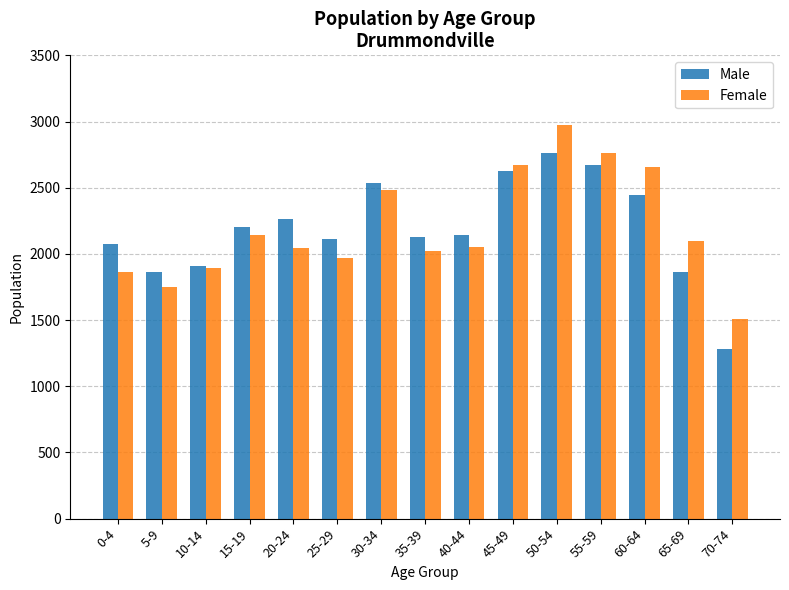

Is it true that Male equals 1268 at 45-49?

False